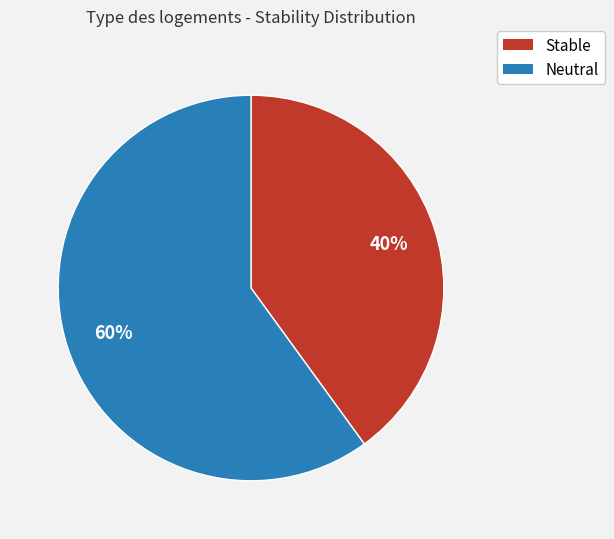

What percentage is the Neutral slice, to the nearest percent?

60%